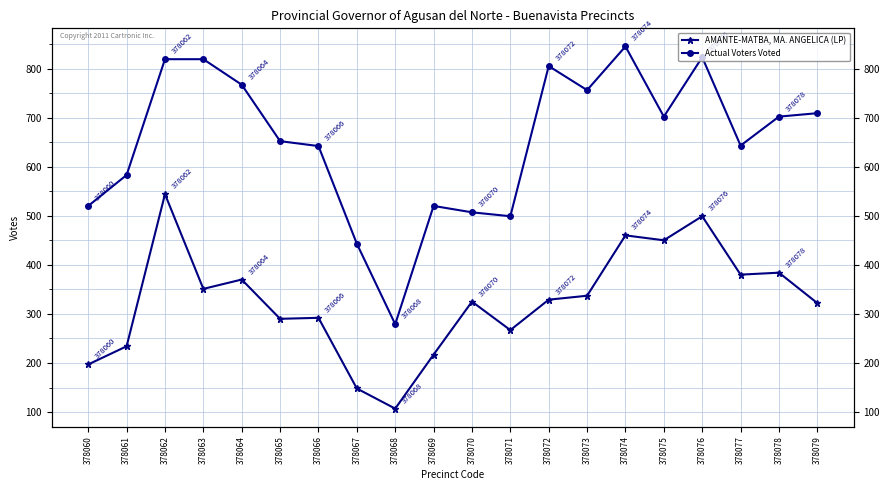

At which category does the chart reach its peak across all series?

378074